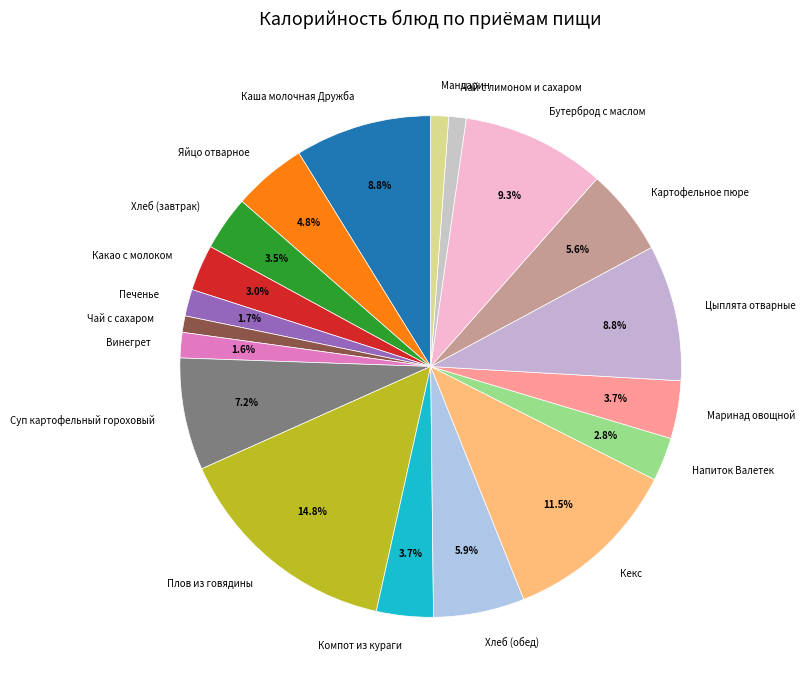

What is the total percentage of Яйцо отварное and Хлеб (завтрак)?

8.3%